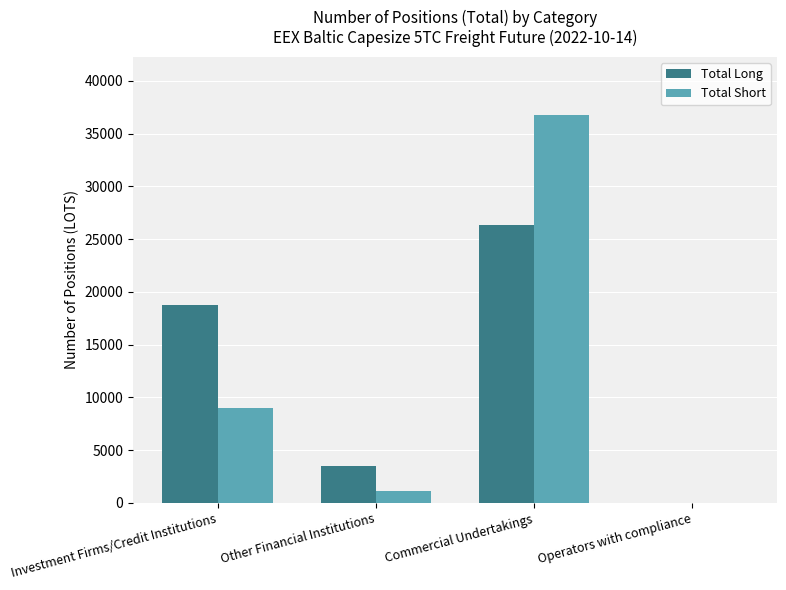

The Total Short series shows 24441.4 at Commercial Undertakings. True or false?

False